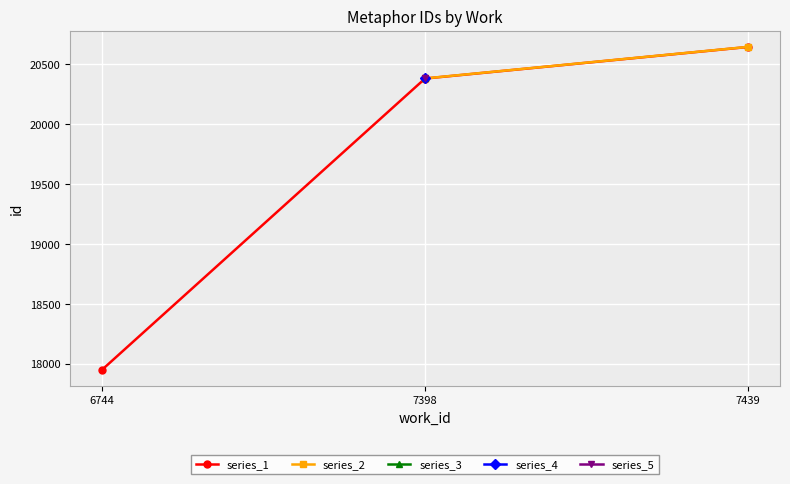

Reading right to left, transcribe all the data shown in this chart.

7439=20643	7439=20642	7398=20384	7398=20383	7398=20381	7398=20380	7398=20379	6744=17953